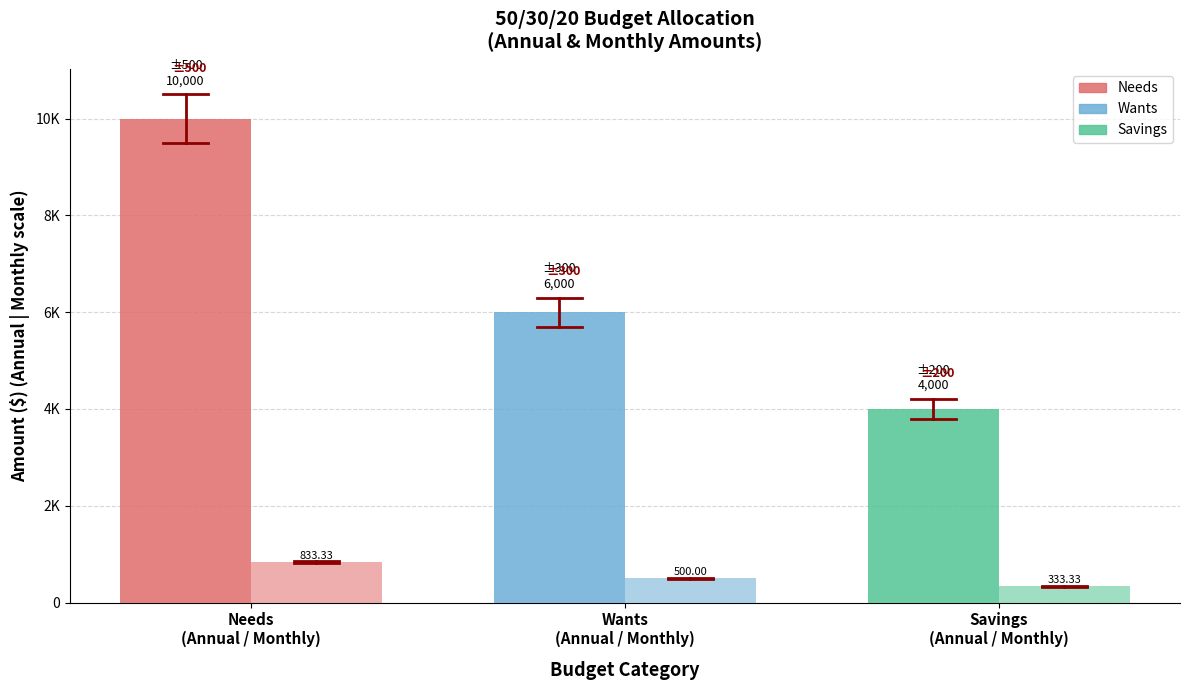

Are the bars grouped side by side (vs. stacked)?

Yes